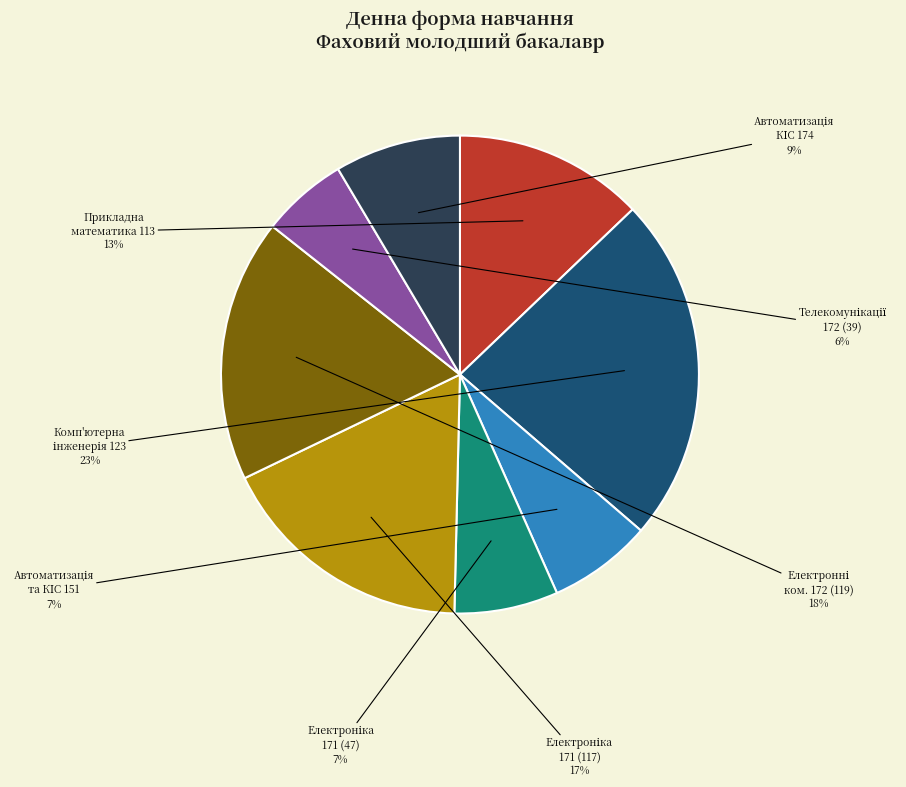

Is there any slice that represents more than half of the pie?

No